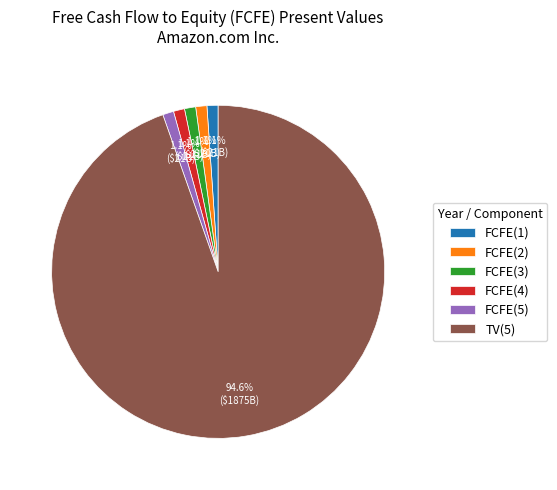

Is it true that TV(5) is 89% of the pie?

False